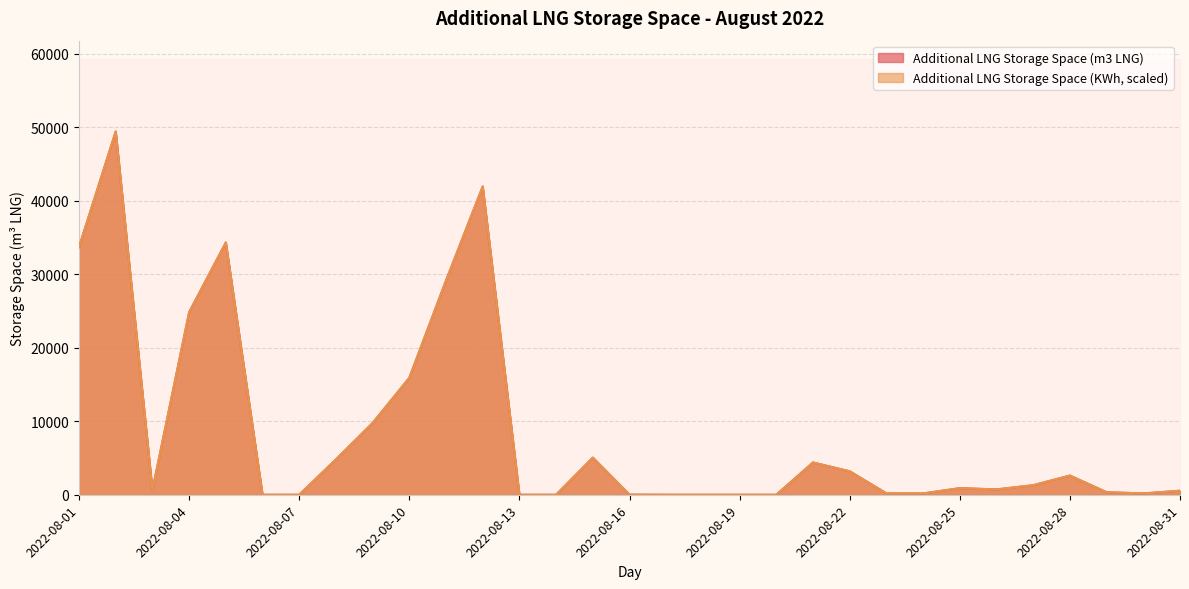

Reading left to right, transcribe all the data shown in this chart.

Additional LNG Storage Space (m3 LNG): 2022-08-01=33685.0	2022-08-02=49400.0	2022-08-03=633.0	2022-08-04=24818.0	2022-08-05=34303.0	2022-08-06=0.0	2022-08-07=0.0	2022-08-08=4801.0	2022-08-09=9757.0	2022-08-10=15900.0	2022-08-11=29132.0	2022-08-12=41922.0	2022-08-13=0.0	2022-08-14=0.0	2022-08-15=5048.0	2022-08-16=14.0	2022-08-17=0.0	2022-08-18=0.0	2022-08-19=0.0	2022-08-20=0.0	2022-08-21=4385.0	2022-08-22=3188.0	2022-08-23=187.0	2022-08-24=177.0	2022-08-25=895.0	2022-08-26=727.0	2022-08-27=1297.0	2022-08-28=2606.0	2022-08-29=345.0	2022-08-30=177.0	2022-08-31=544.0
Additional LNG Storage Space (KWh): 2022-08-01=33685.2	2022-08-02=49400.8	2022-08-03=633.7	2022-08-04=24818.9	2022-08-05=34303.5	2022-08-06=0.0	2022-08-07=0.0	2022-08-08=4801.2	2022-08-09=9757.4	2022-08-10=15900.0	2022-08-11=29132.7	2022-08-12=41922.2	2022-08-13=0.0	2022-08-14=0.0	2022-08-15=5048.9	2022-08-16=14.1	2022-08-17=0.0	2022-08-18=0.0	2022-08-19=0.0	2022-08-20=0.0	2022-08-21=4386.0	2022-08-22=3188.0	2022-08-23=187.5	2022-08-24=177.2	2022-08-25=895.3	2022-08-26=727.1	2022-08-27=1297.5	2022-08-28=2606.5	2022-08-29=345.6	2022-08-30=177.5	2022-08-31=544.9